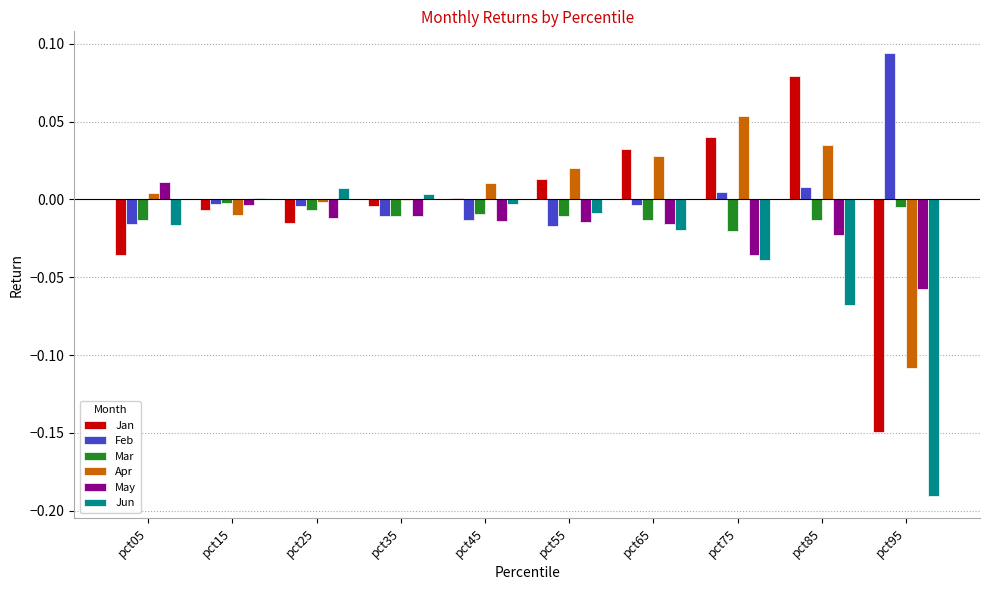

How many groups of bars are there?

10